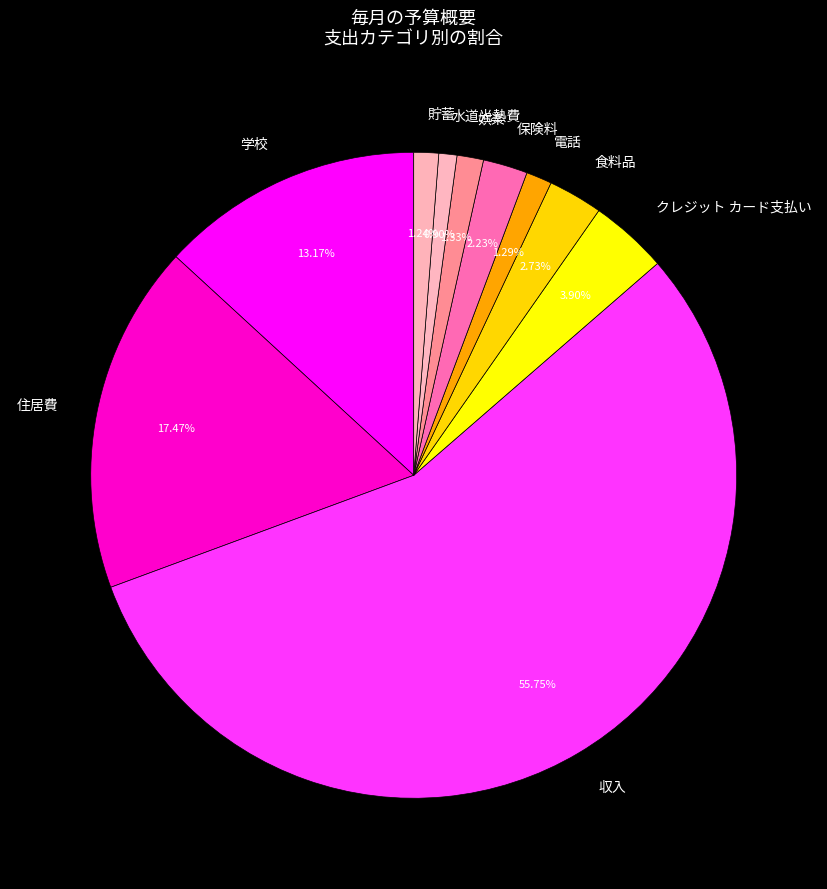

What percentage is NOT represented by 収入?

44.3%